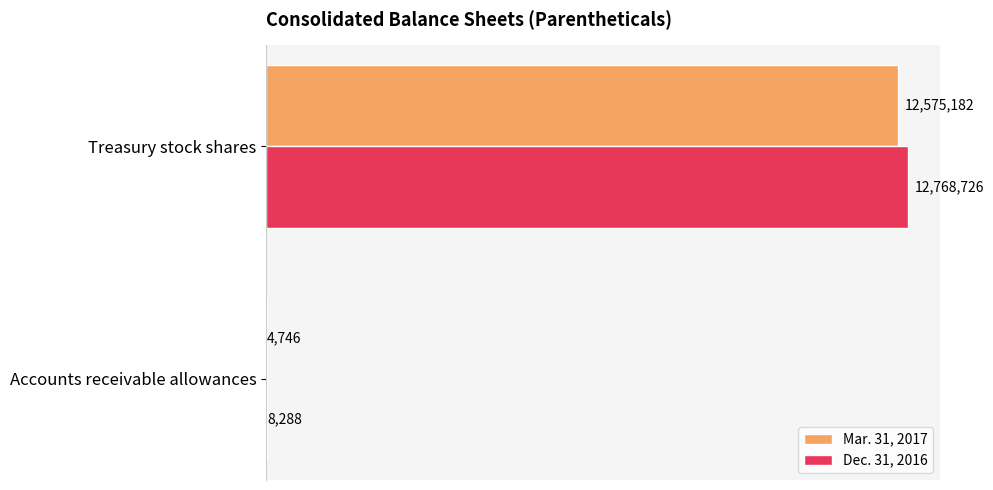

What is the value of the Mar. 31, 2017 bar at the 1st from the left?

4746